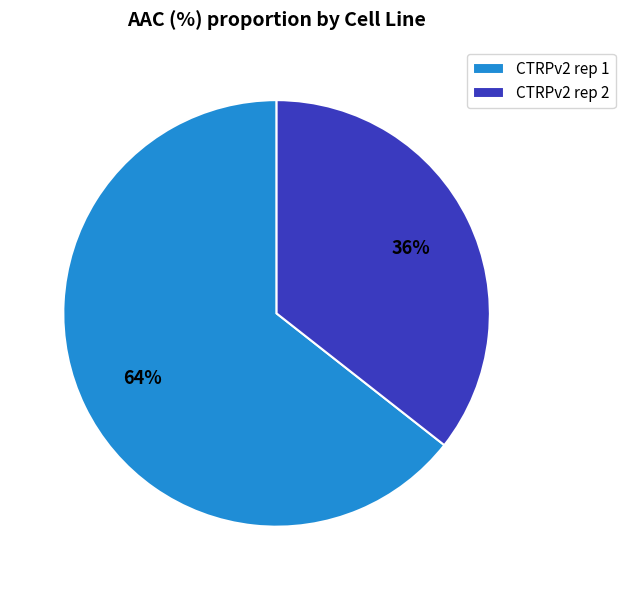

To the nearest percent, what is the combined percentage of CTRPv2 rep 1 and CTRPv2 rep 2?

100%